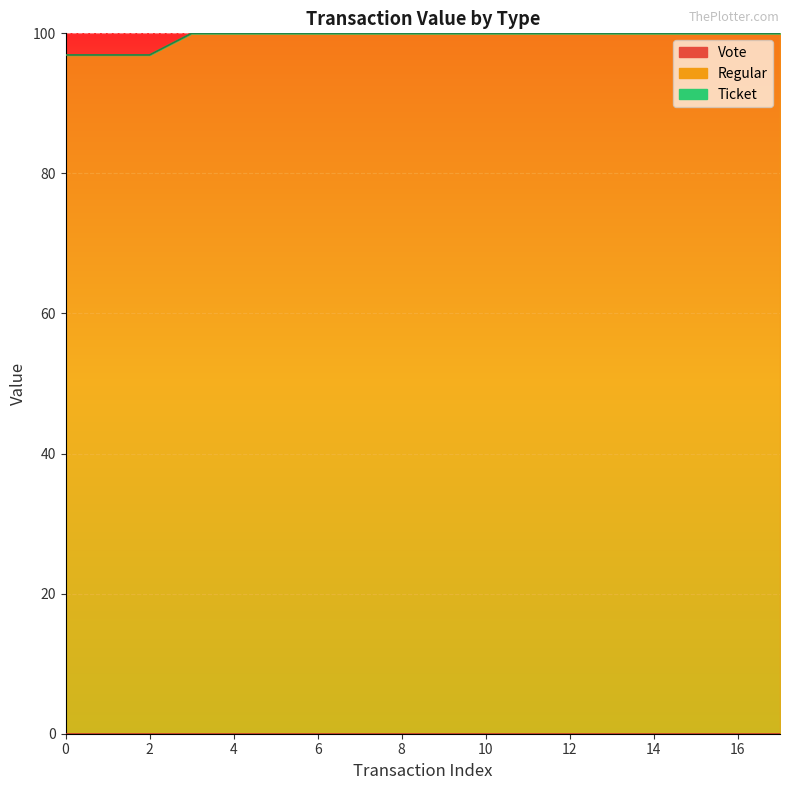

What is the total value across all series at 0?

193.8